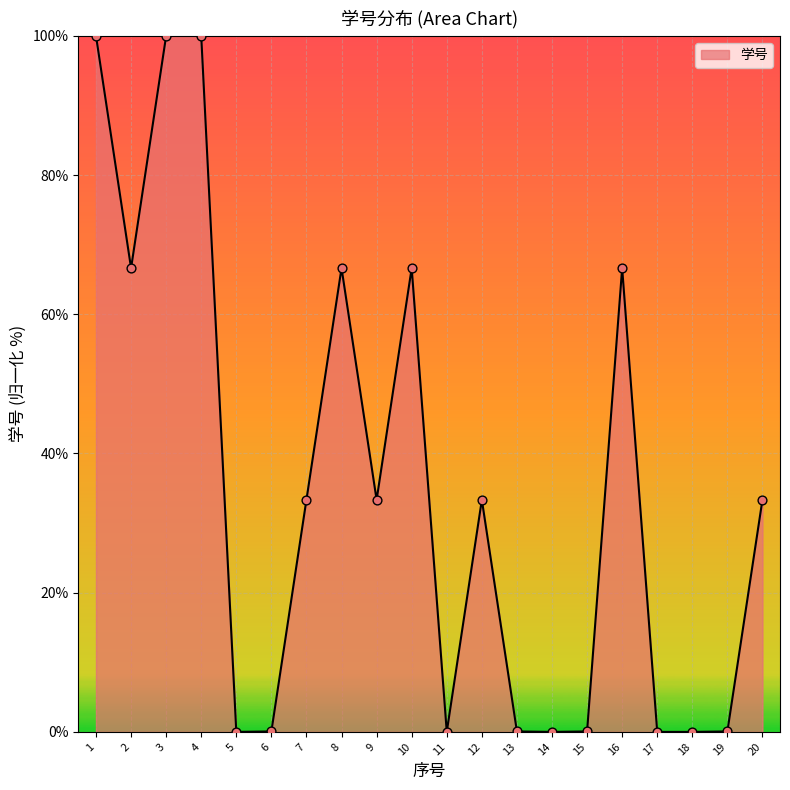

What is the change in value from 2 to 5?

-66.6